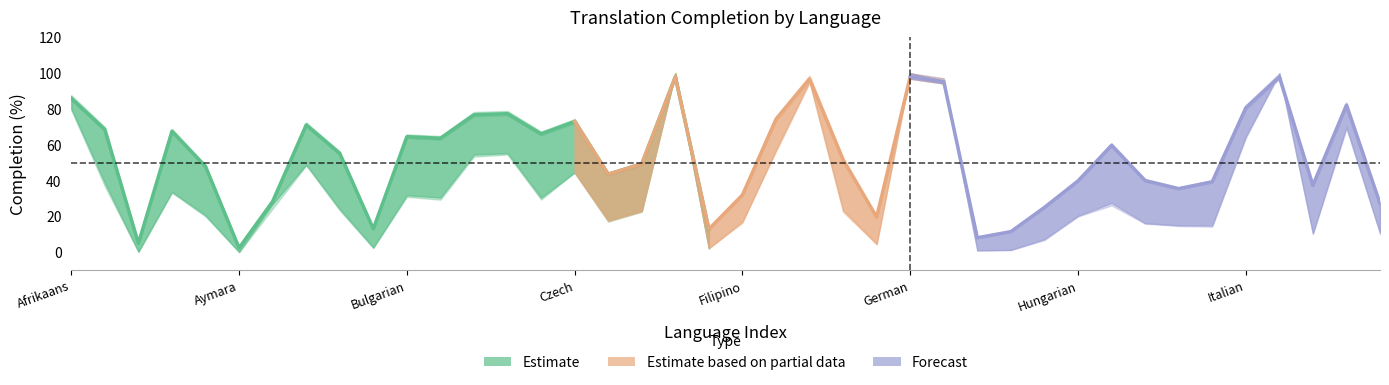

Reading right to left, transcribe all the data shown in this chart.

translated_percent: 27.9	83.9	38.2	100.0	82.3	40.2	36.3	40.9	61.0	40.7	25.6	11.8	8.3	97.2	100.0	20.1	52.8	98.8	75.9	32.7	13.2	100.0	50.4	44.5	74.5	67.5	79.0	78.4	65.0	65.9	13.4	56.4	72.6	29.0	2.5	48.9	69.0	5.1	70.0	87.8
translated_words_percent: 10.5	70.1	10.6	100.0	64.7	15.1	15.1	16.3	27.6	20.4	7.4	1.4	1.1	95.8	100.0	4.7	23.5	95.5	57.2	16.7	2.3	100.0	23.3	18.0	44.7	30.5	55.4	54.6	30.6	31.9	2.7	24.2	49.0	26.9	0.2	20.7	33.8	0.3	38.8	80.3
translated_chars_percent: 11.0	69.0	10.2	100.0	63.8	14.3	14.7	16.0	26.2	20.0	6.8	1.2	1.0	94.8	100.0	4.4	22.5	94.6	56.2	17.6	2.2	100.0	22.7	17.2	44.5	29.5	54.6	53.5	29.4	31.0	2.4	23.4	48.5	24.4	0.1	20.0	33.3	0.3	36.9	79.4